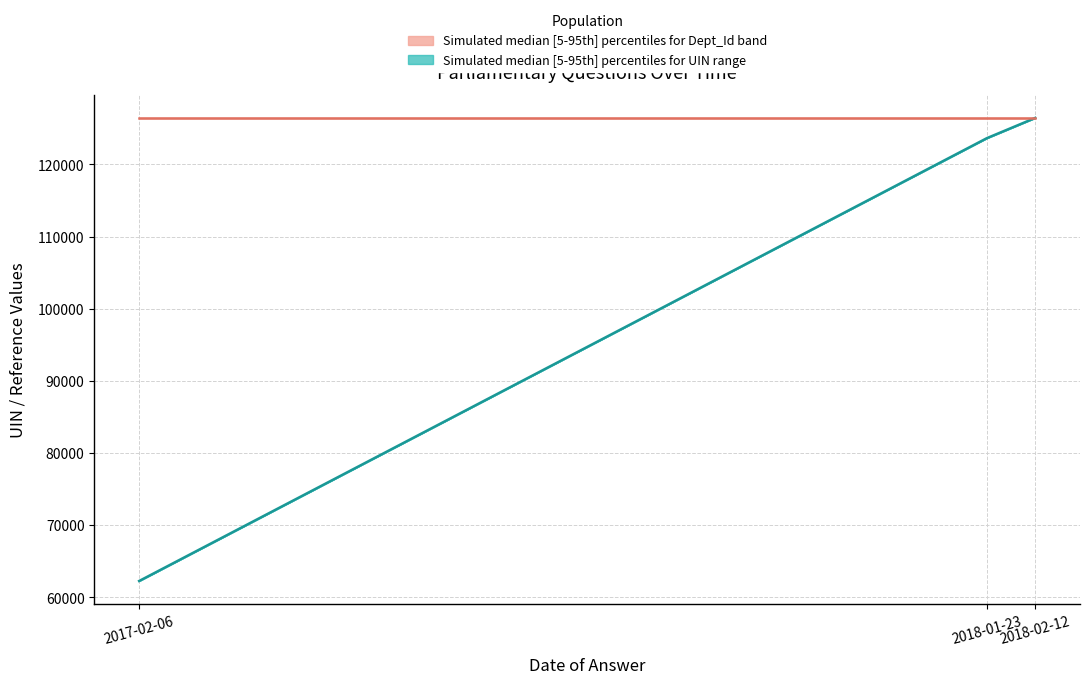

True or false: dept_band_upper has a value of 32 at 2018-02-12.

False